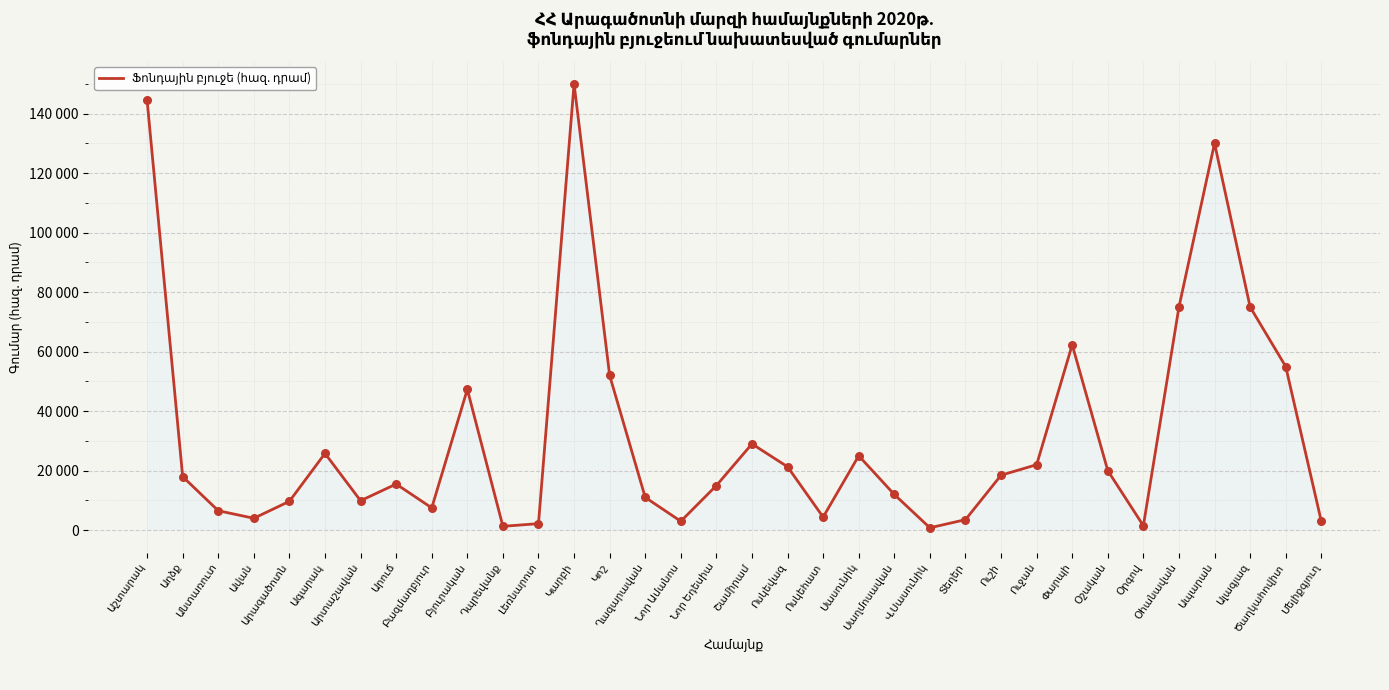

Which has a higher value, Անտառուտ or Օհանավան?

Օհանավան